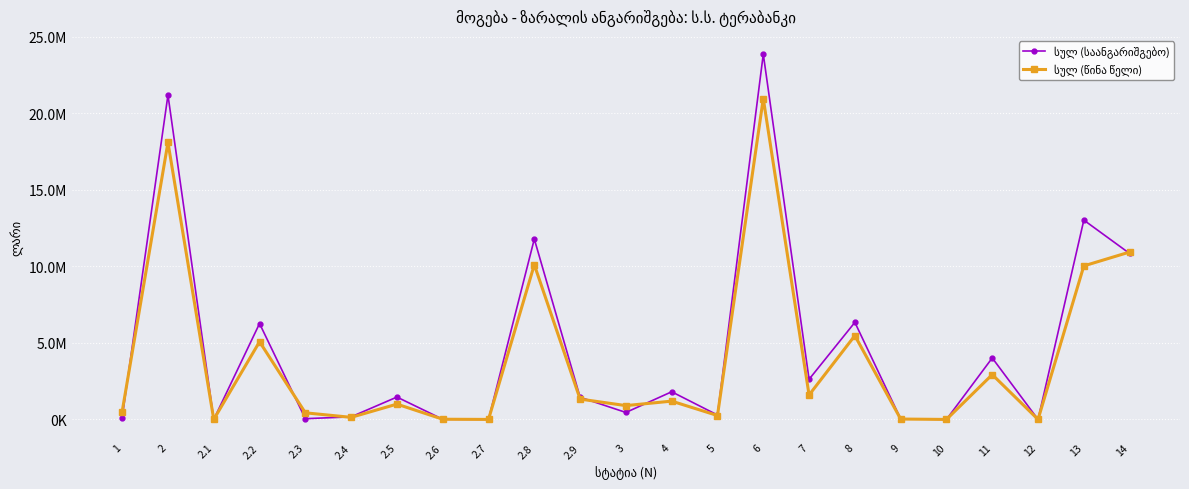

Does the chart have visible grid lines?

Yes